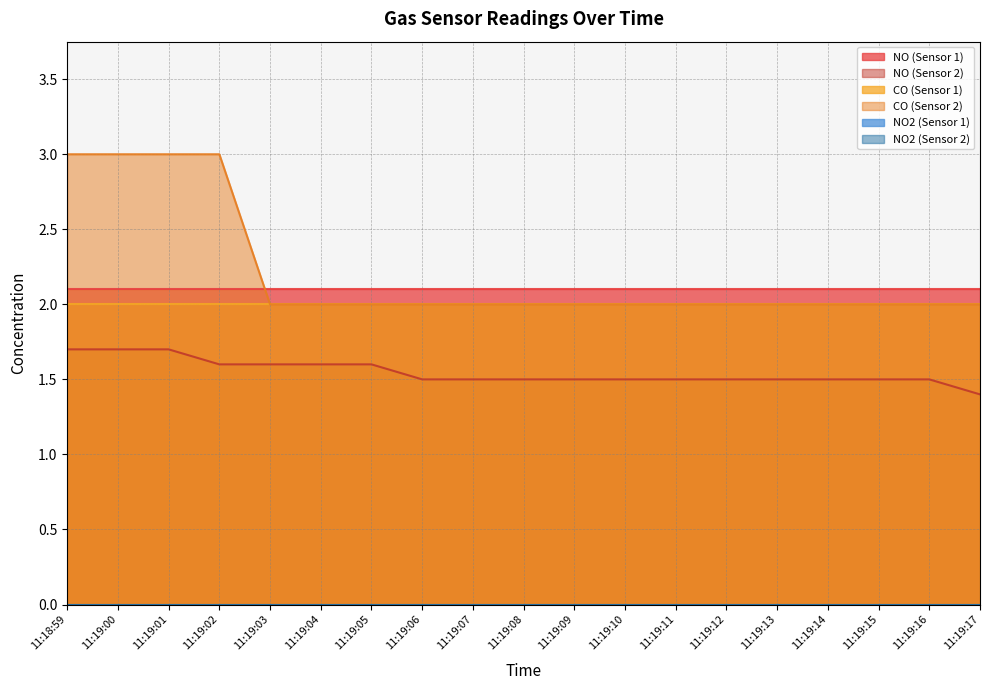

Which category has the lowest value across all series?

11:18:59